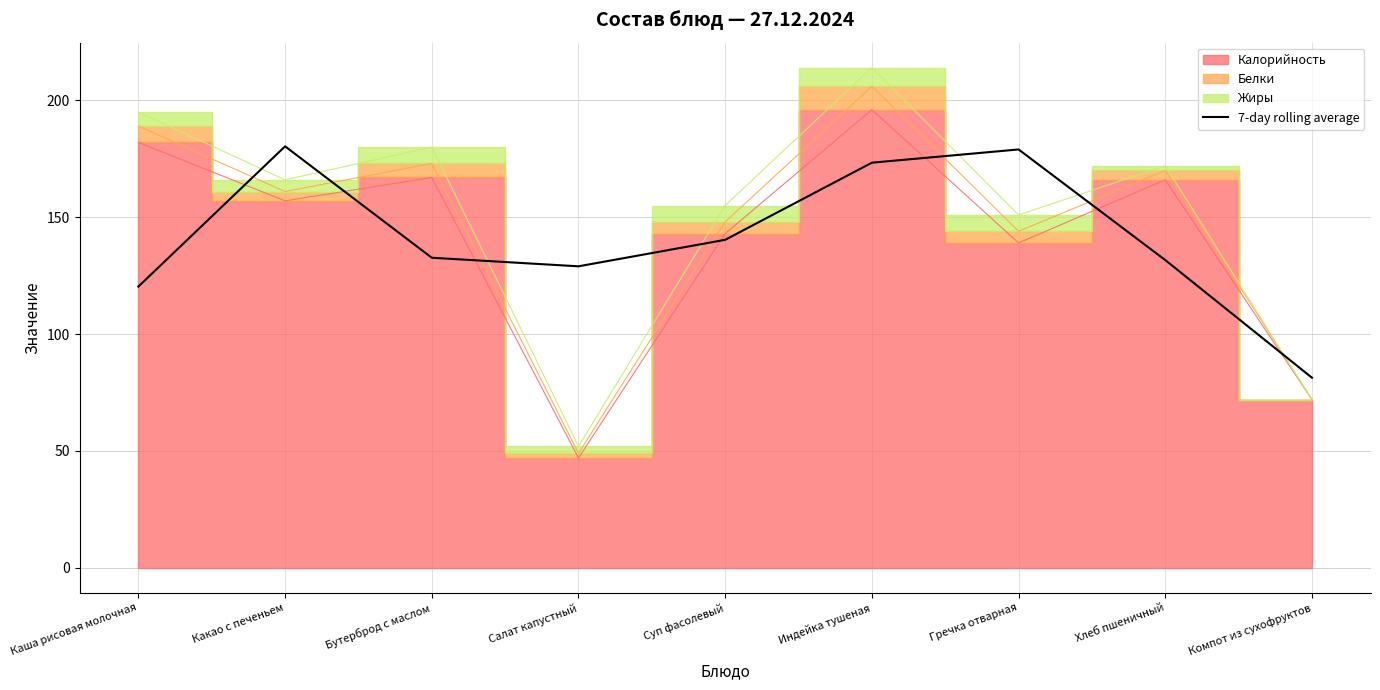

True or false: the data shows 173.3 at Индейка тушеная.

True